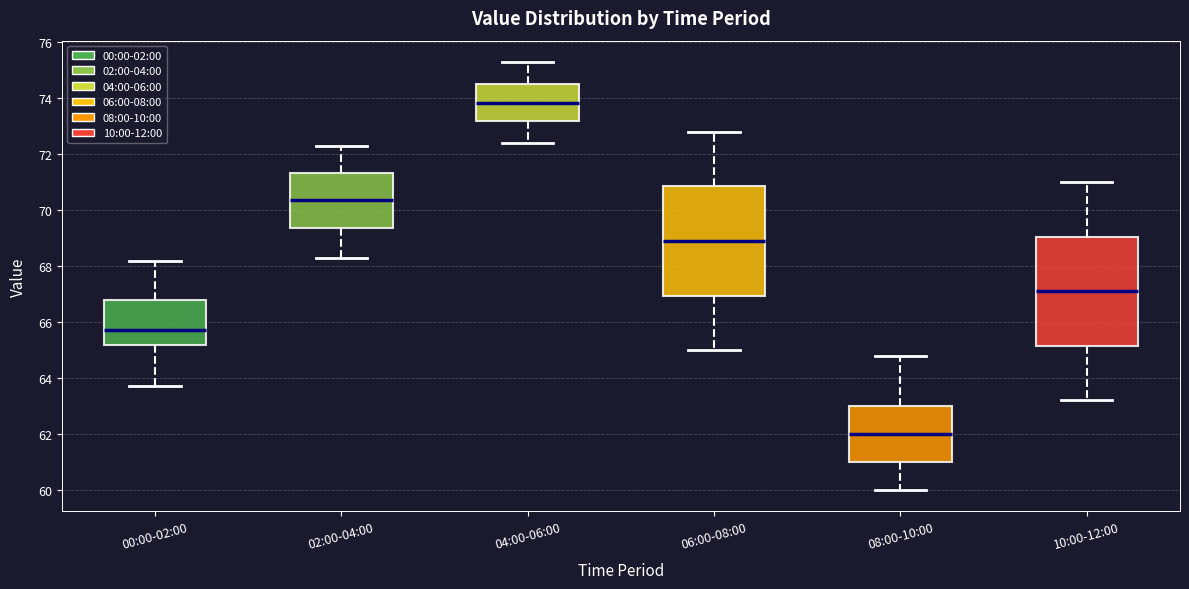

Reading left to right, transcribe this box plot: for each box, give where its median line is, the range the box spans, and where its two whiskers end, as read against the y-axis. The values are not printed on the chart, so give them approximately, as read against the axis.

00:00-02:00: median 65.8, box 65.2 to 66.8, whiskers 63.8 to 68.2
02:00-04:00: median 70.4, box 69.4 to 71.4, whiskers 68.4 to 72.4
04:00-06:00: median 73.8, box 73.2 to 74.6, whiskers 72.4 to 75.4
06:00-08:00: median 69.0, box 67.0 to 70.8, whiskers 65.0 to 72.8
08:00-10:00: median 62.0, box 61.0 to 63.0, whiskers 60.0 to 64.8
10:00-12:00: median 67.2, box 65.2 to 69.0, whiskers 63.2 to 71.0